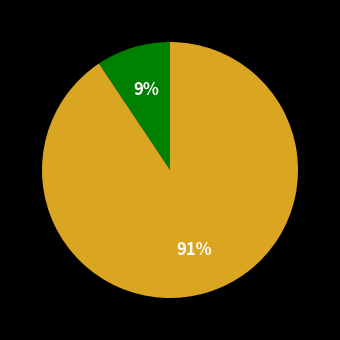

Is there any slice that represents more than half of the pie?

Yes